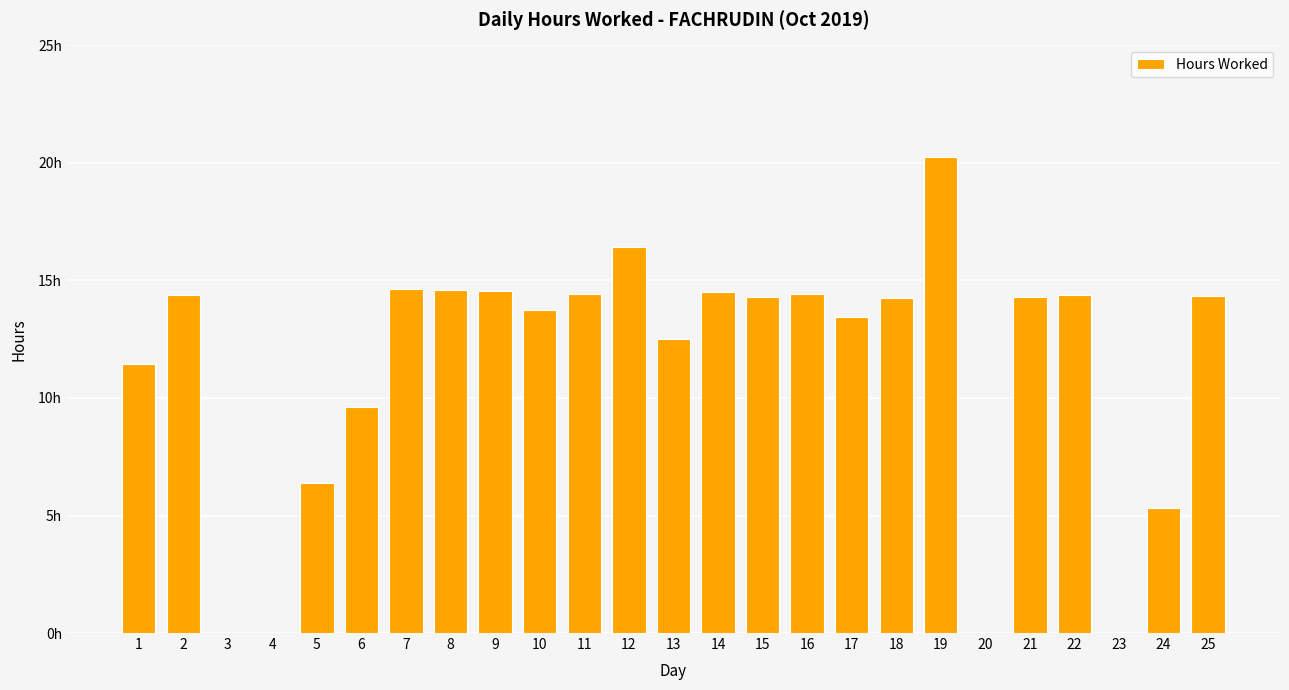

Which has a higher value, 22 or 12?

12